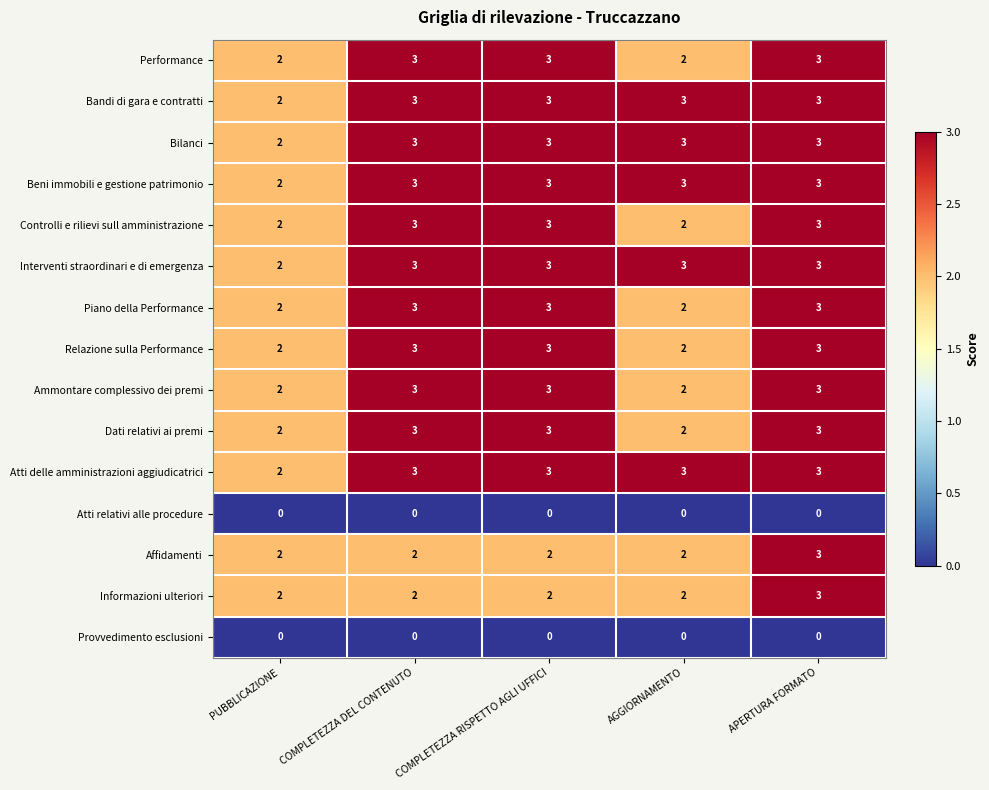

What is the sum of all Informazioni ulteriori values?

11